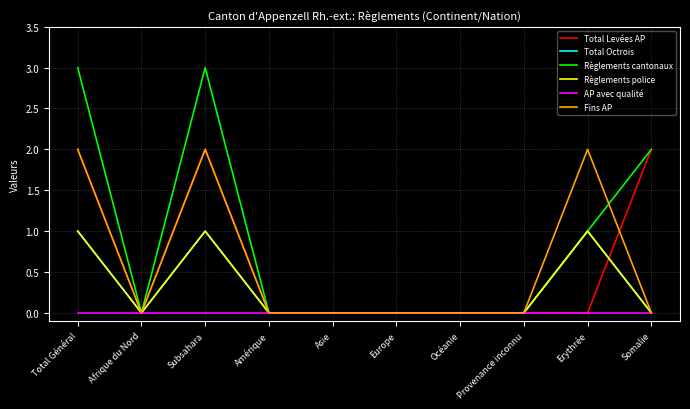

Does the chart have visible grid lines?

Yes